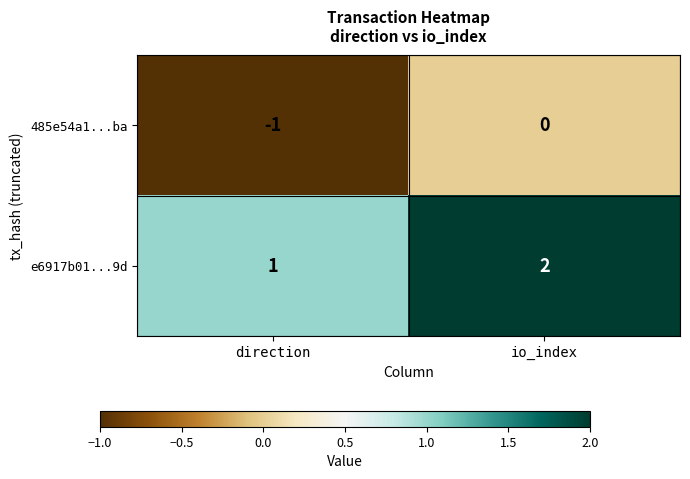

At which category does the chart reach its minimum across all series?

direction